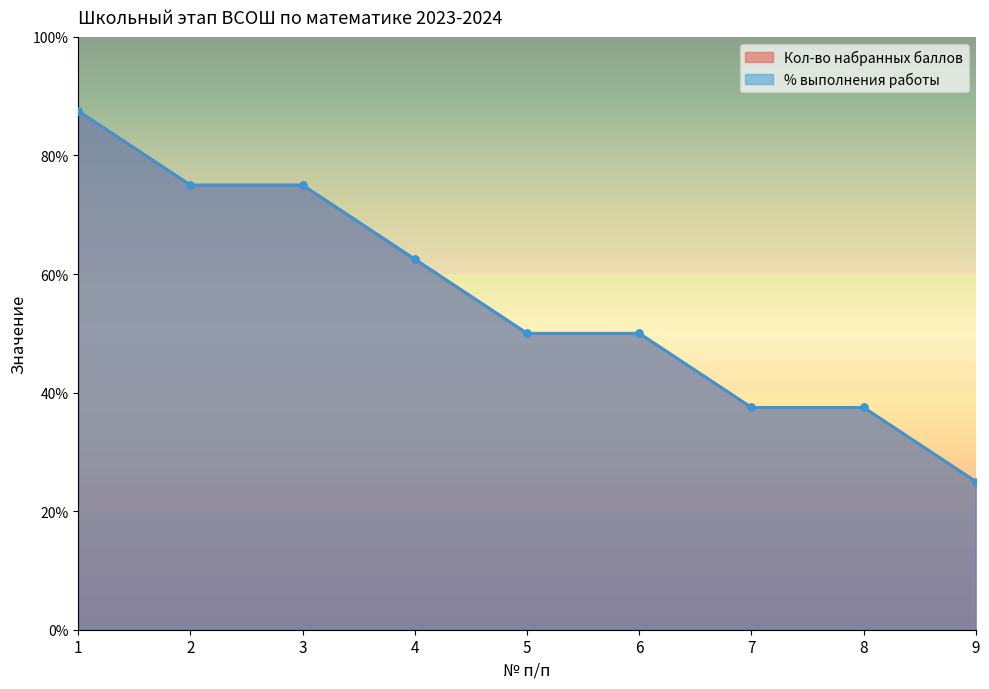

Does the chart display data point markers on the line(s)?

Yes